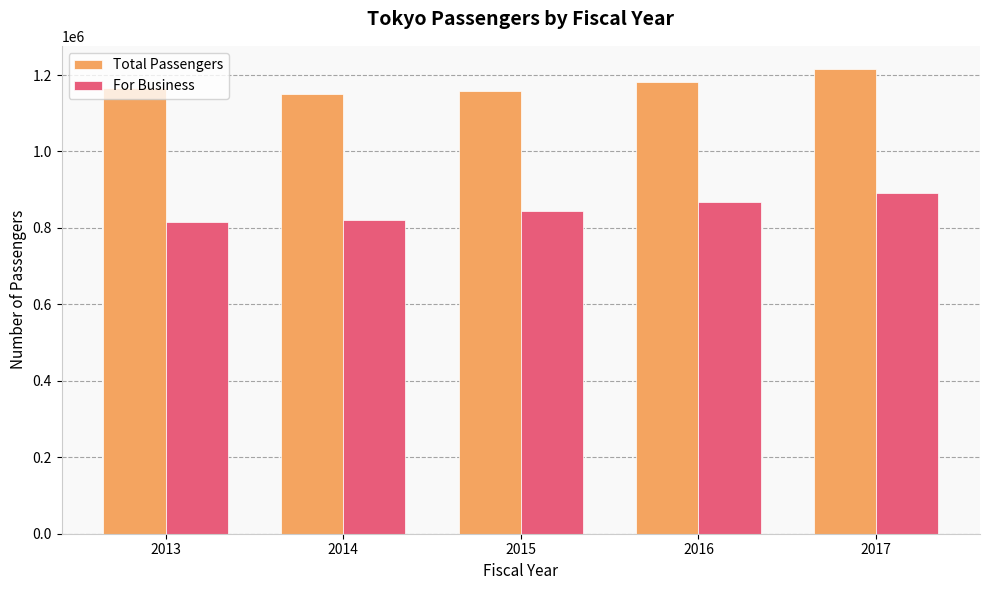

What is the sum of the For Business values at 2016 and 2017?

1757014